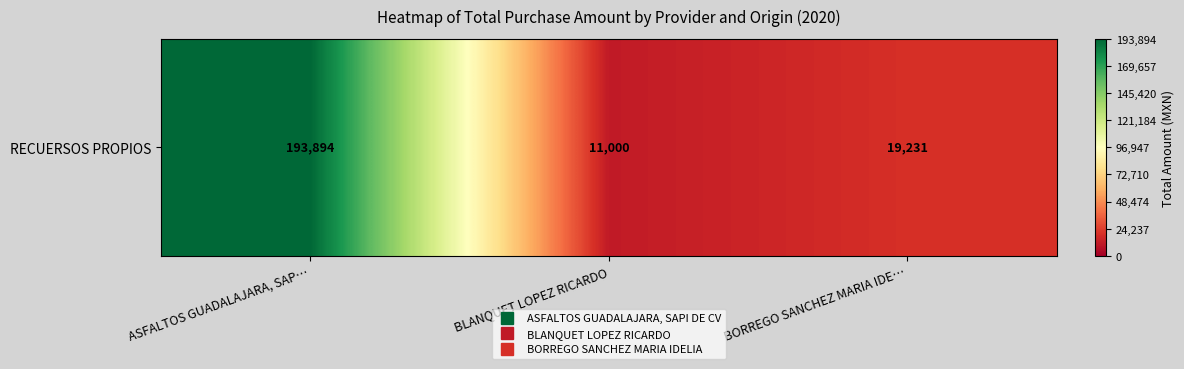

Reading left to right, extract all data points from this chart.

ASFALTOS GUADALAJARA, SAP…=193894.0	BLANQUET LOPEZ RICARDO=11000.0	BORREGO SANCHEZ MARIA IDE…=19231.1